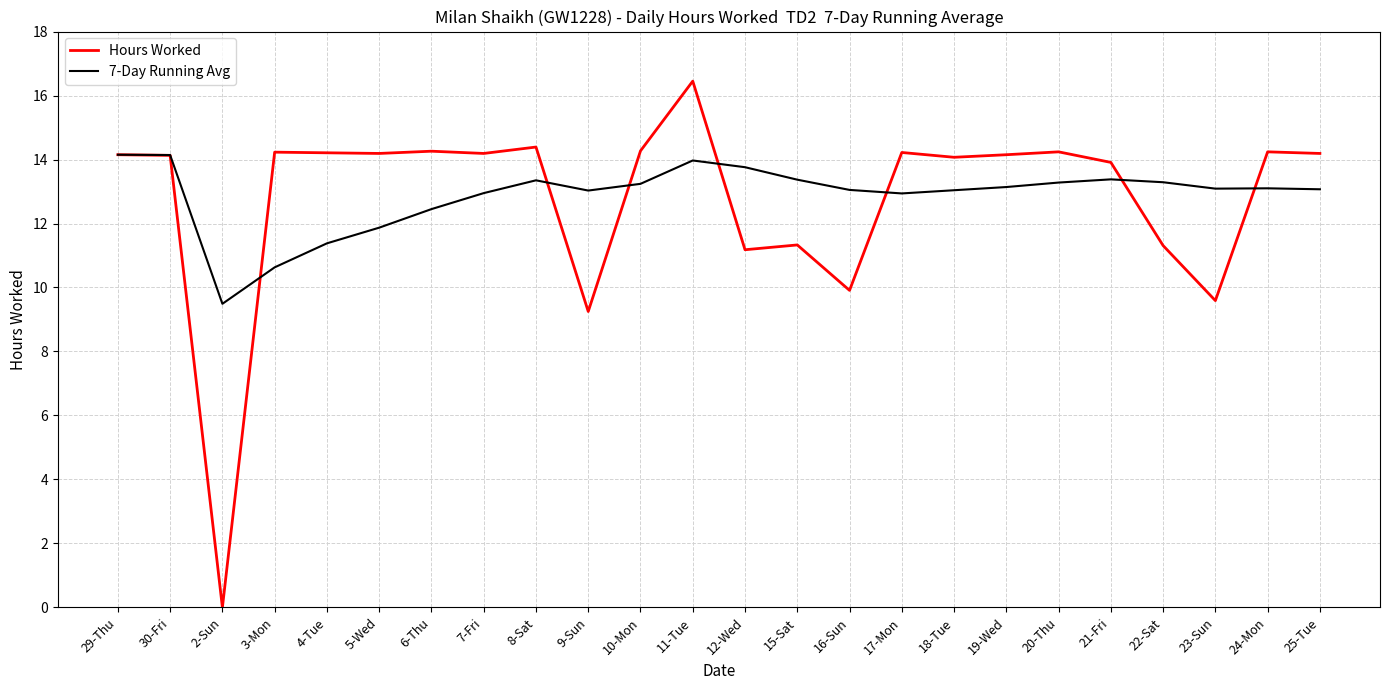

Is the value of 7-Day Running Avg at 21-Fri greater than the value of Hours Worked at 8-Sat?

No